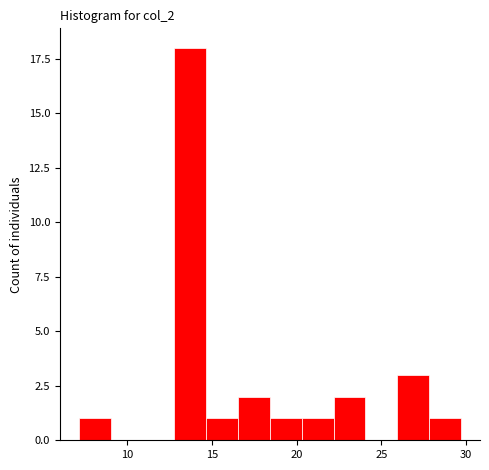

Around what value on the x-axis is the tallest bar? Give the approximate position of its centre, as read against the axis.

13.5